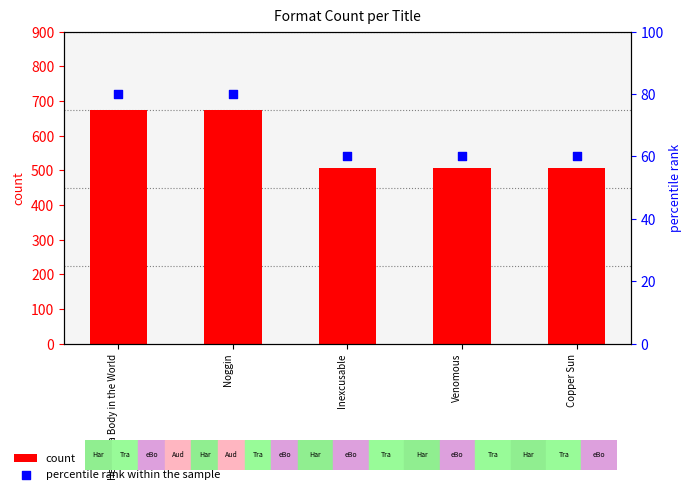

Which series has the largest Y range (max minus min)?

count